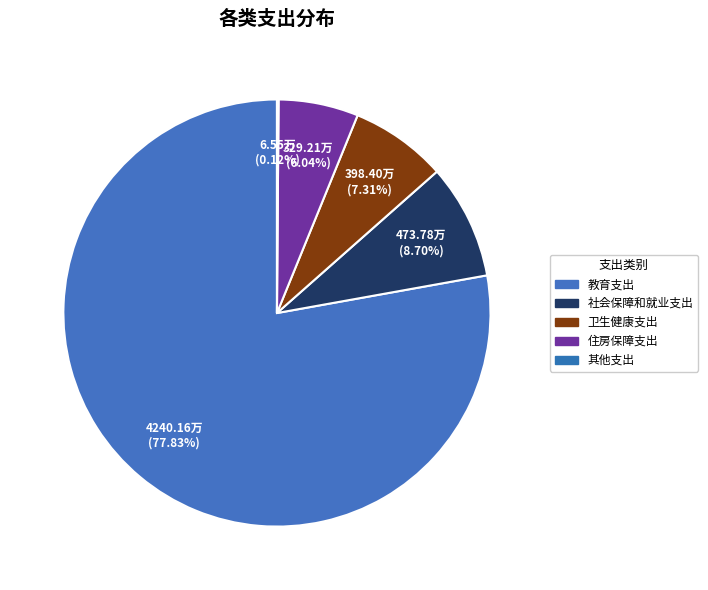

True or false: 教育支出 accounts for 87% of the total.

False